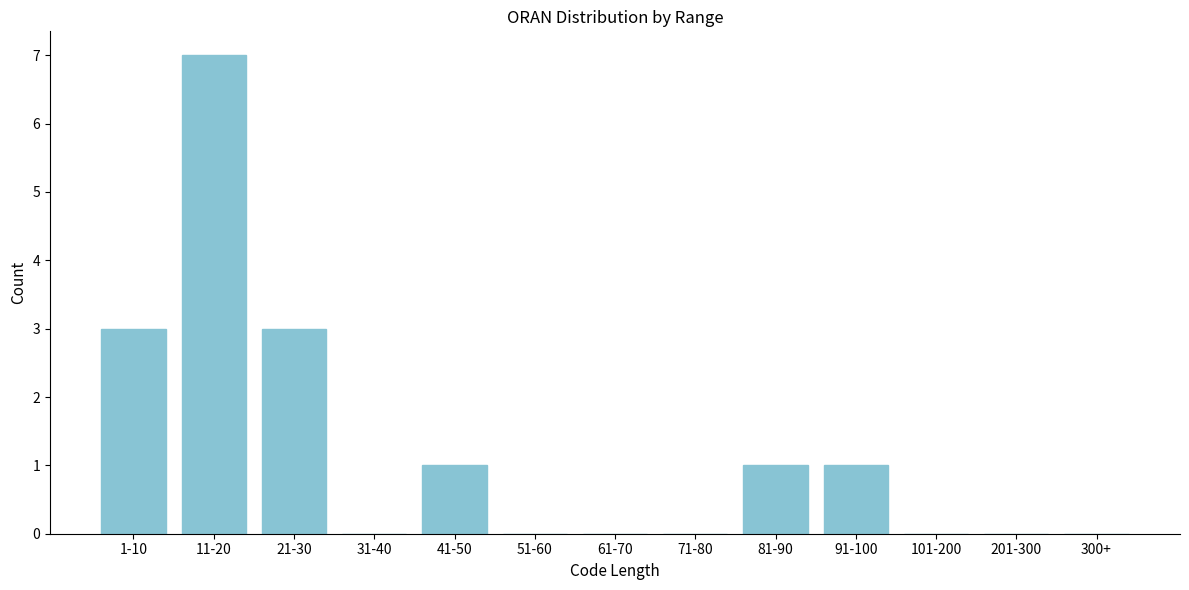

Reading right to left, extract all data points from this chart.

300+=0	201-300=0	101-200=0	91-100=1	81-90=1	71-80=0	61-70=0	51-60=0	41-50=1	31-40=0	21-30=3	11-20=7	1-10=3